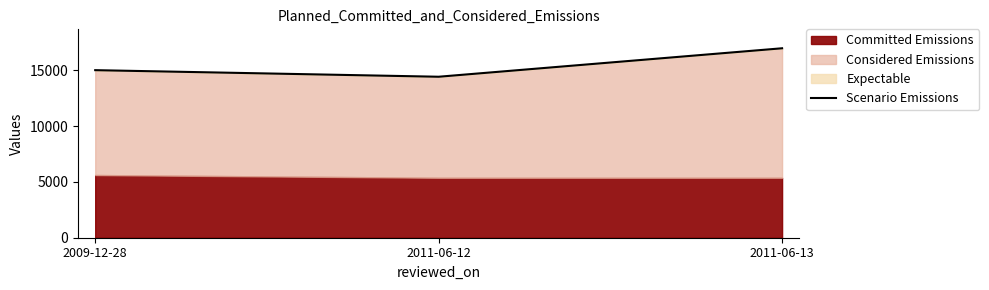

What is the sum of the values at 2009-12-28 and 2011-06-12?

29409